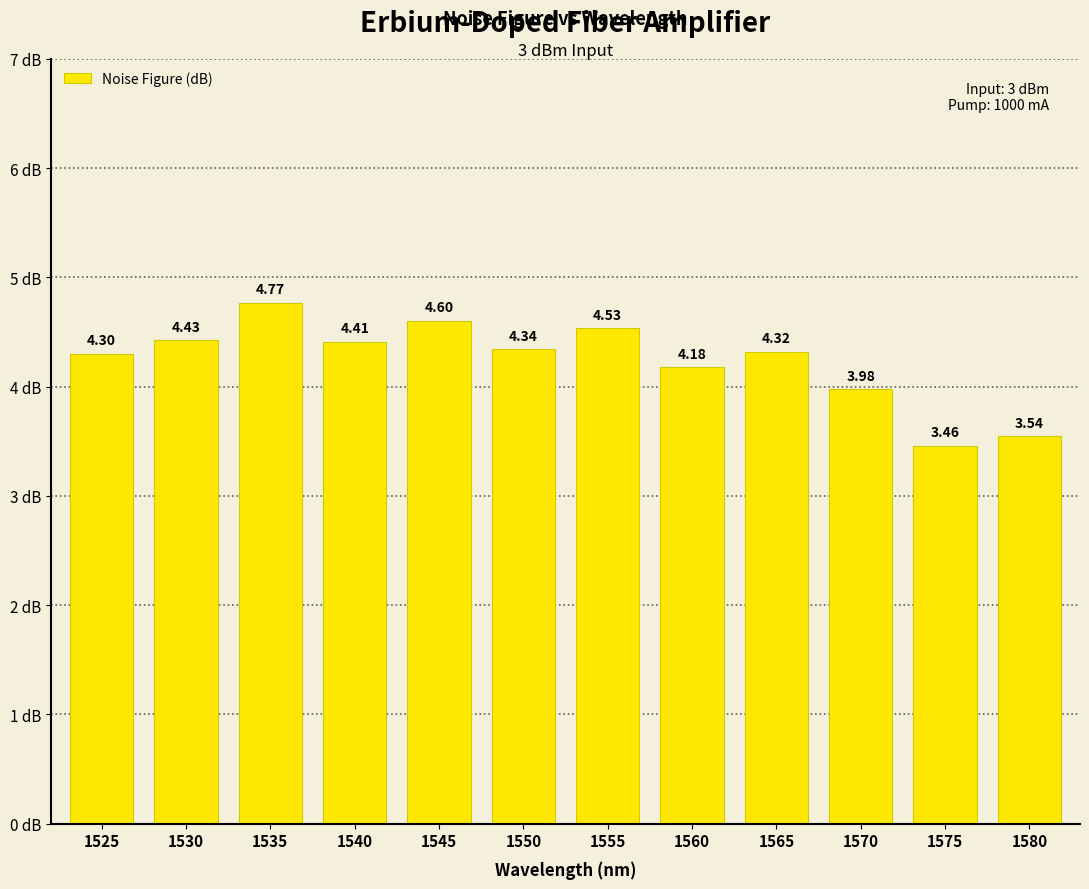

What is the difference between the maximum and minimum values?

1.3